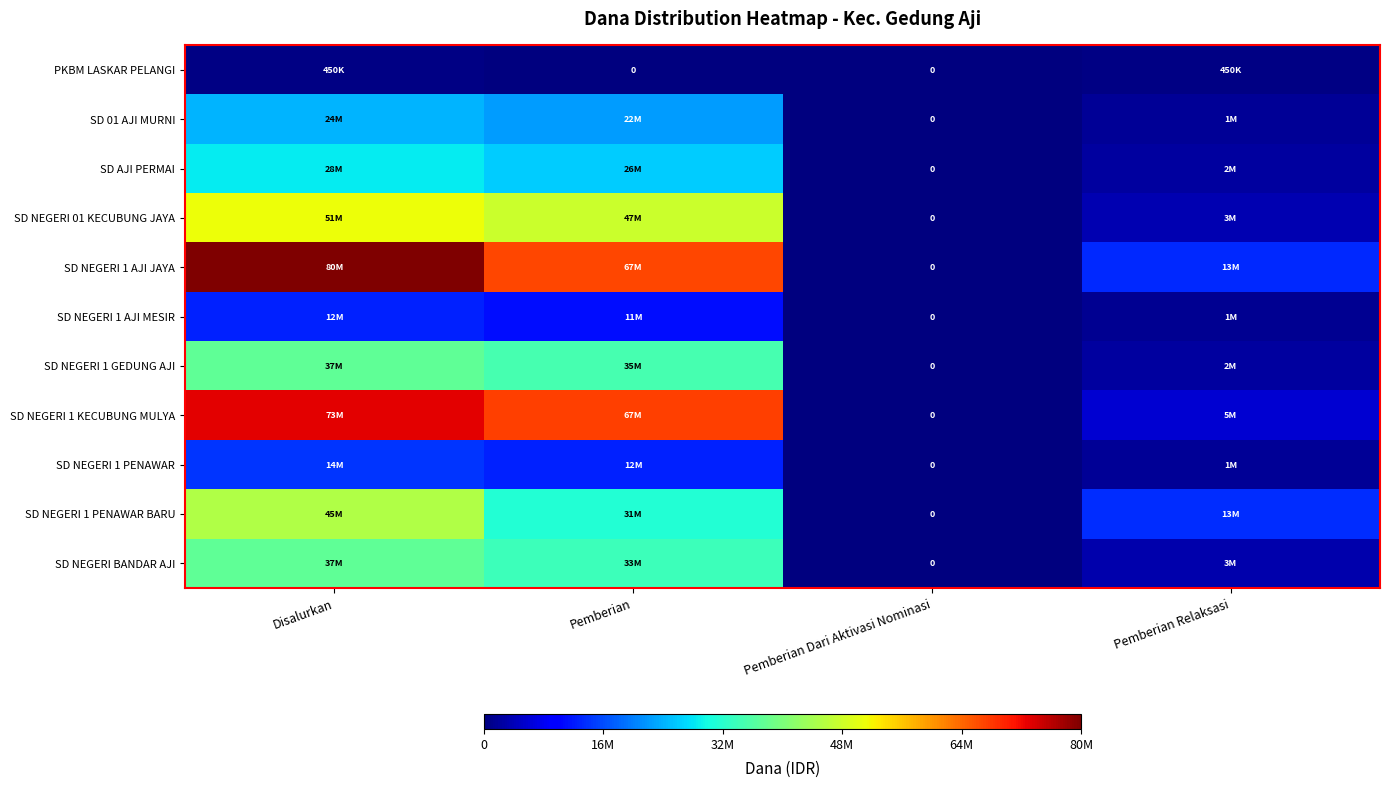

At which category is the sum across all series the highest?

Disalurkan